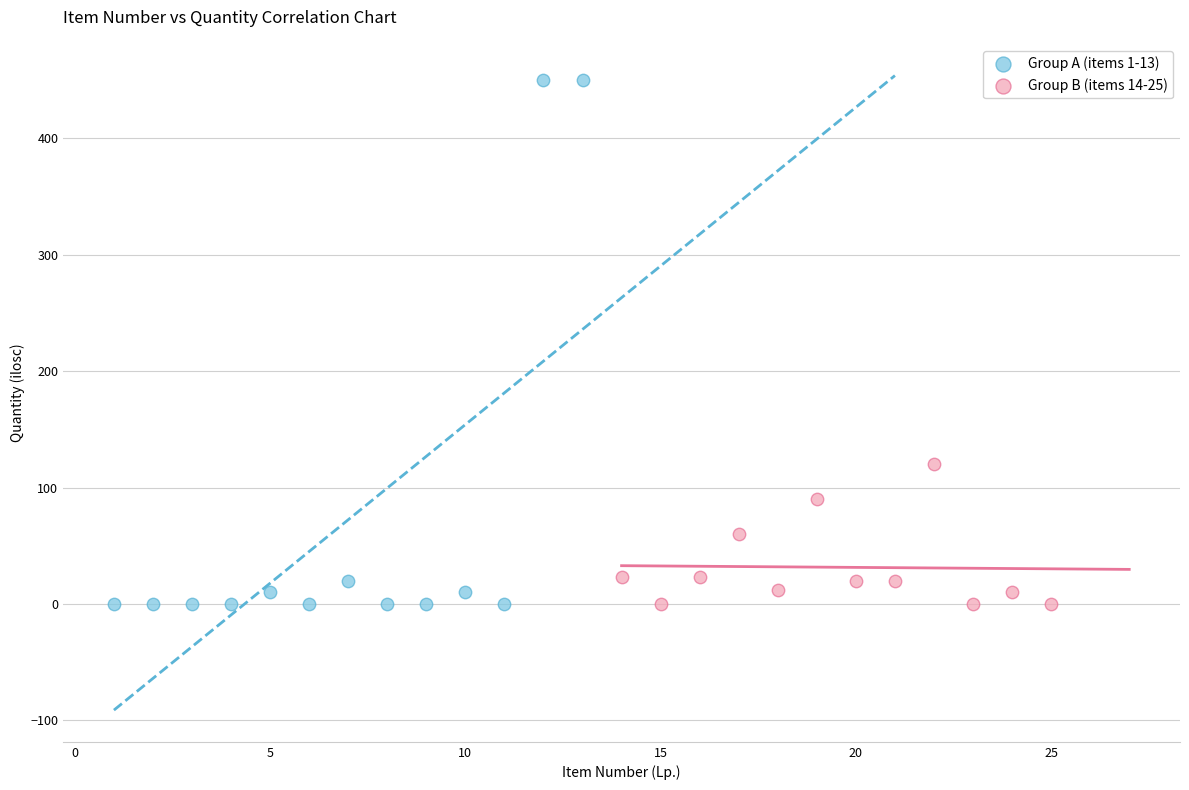

Which series contains the highest Y value?

Group A (items 1-13)